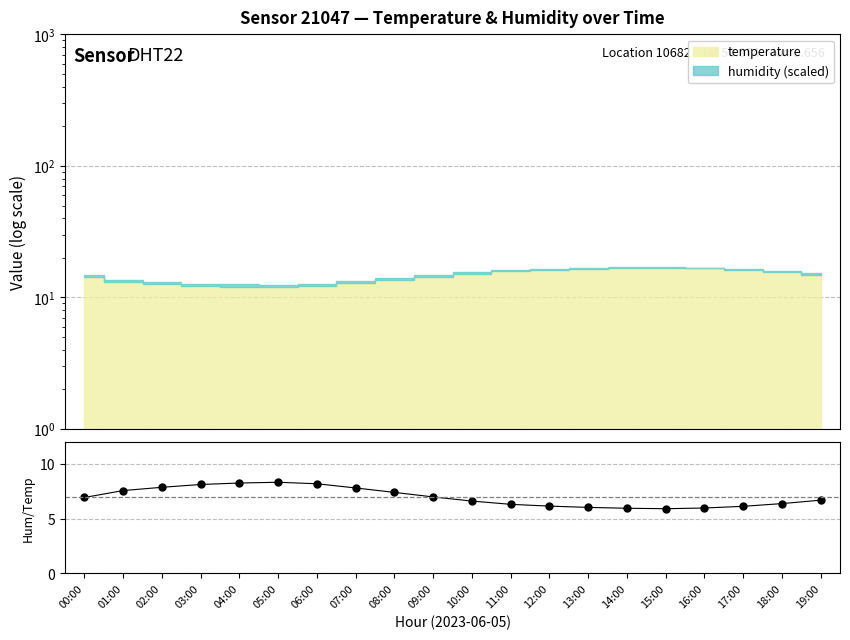

How many interior local peaks (higher than both neighbors) does the data have?

1